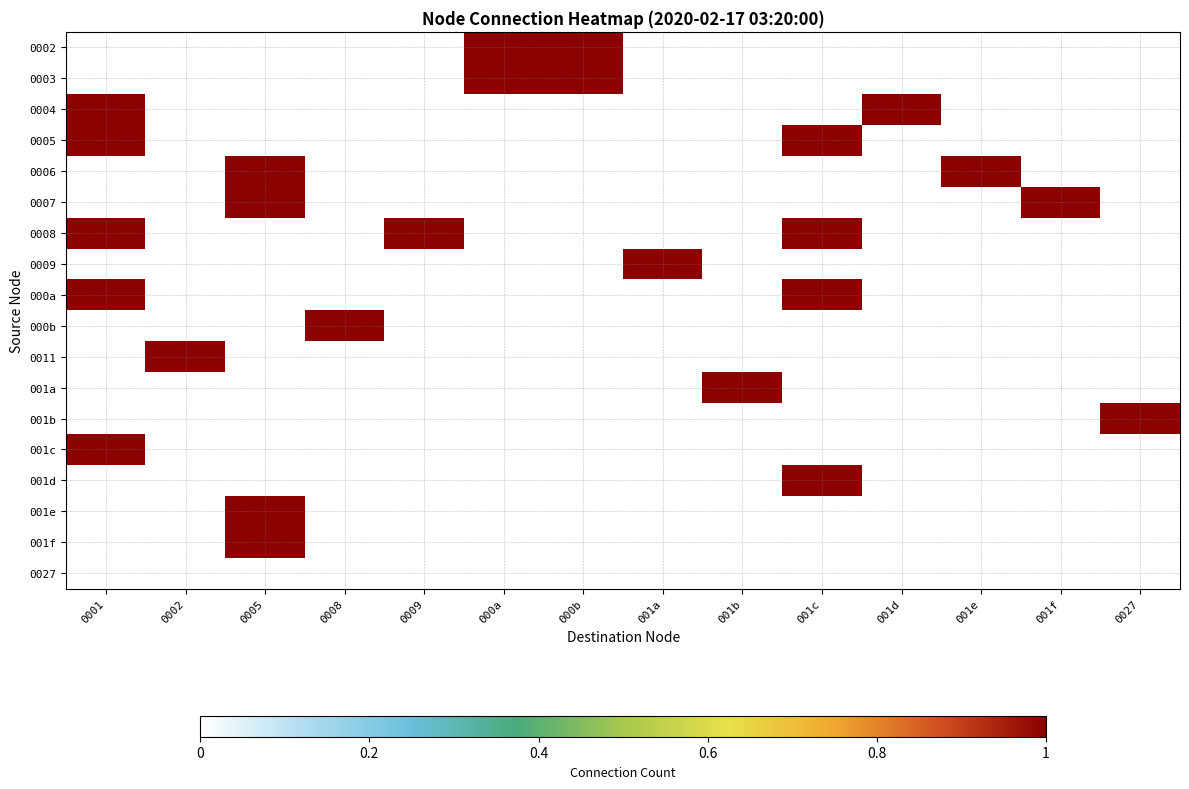

At which category is the sum across all series the highest?

0001